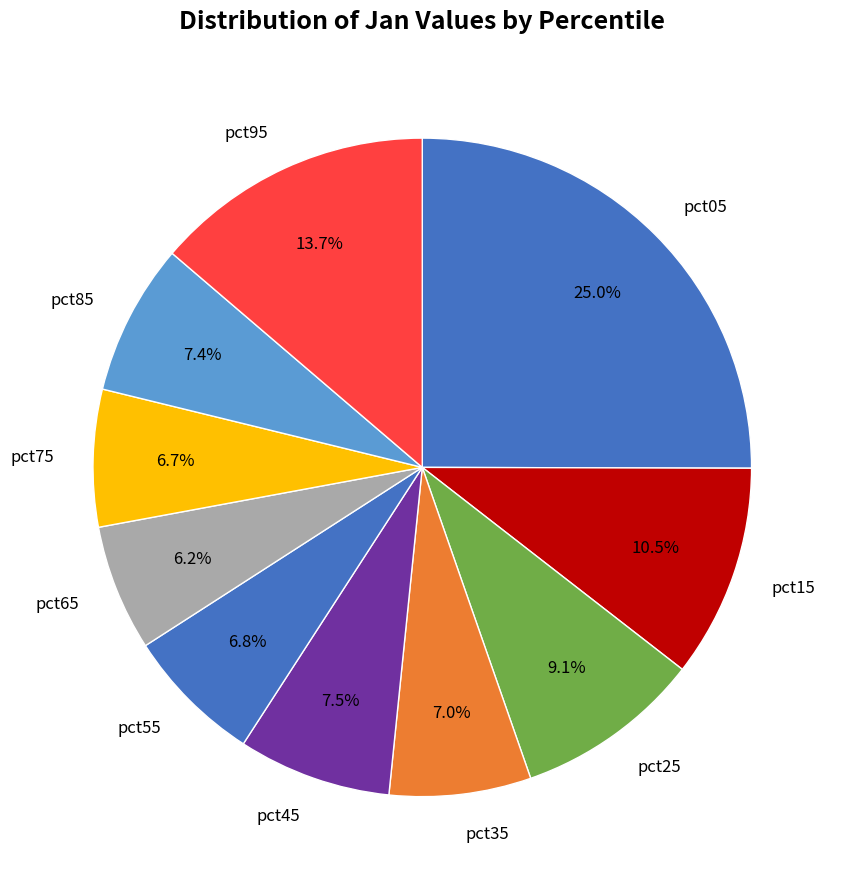

To the nearest percent, what portion does pct65 represent?

6%